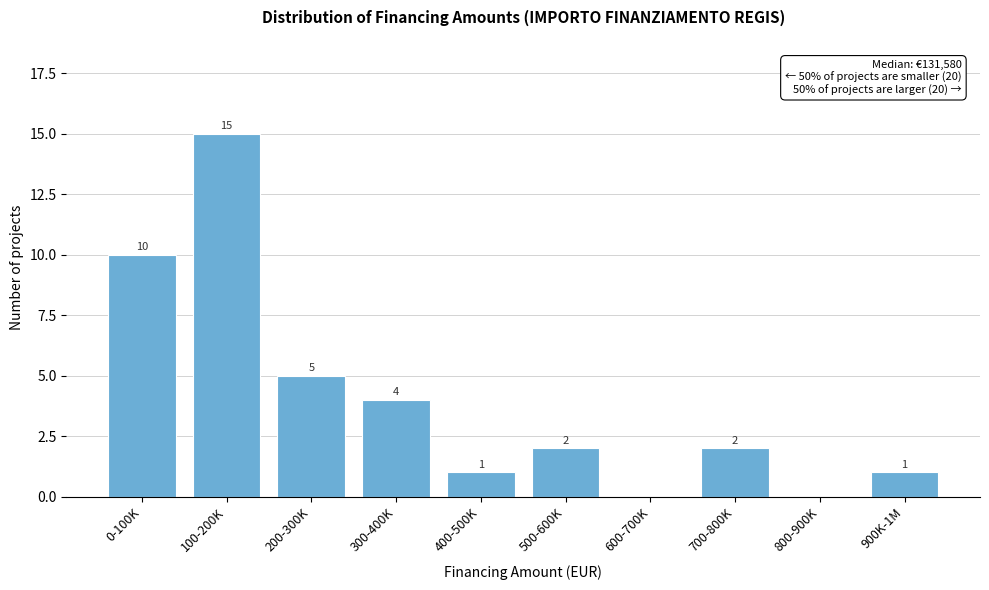

Reading left to right, transcribe all the data shown in this chart.

0-100K=10	100-200K=15	200-300K=5	300-400K=4	400-500K=1	500-600K=2	600-700K=0	700-800K=2	800-900K=0	900K-1M=1